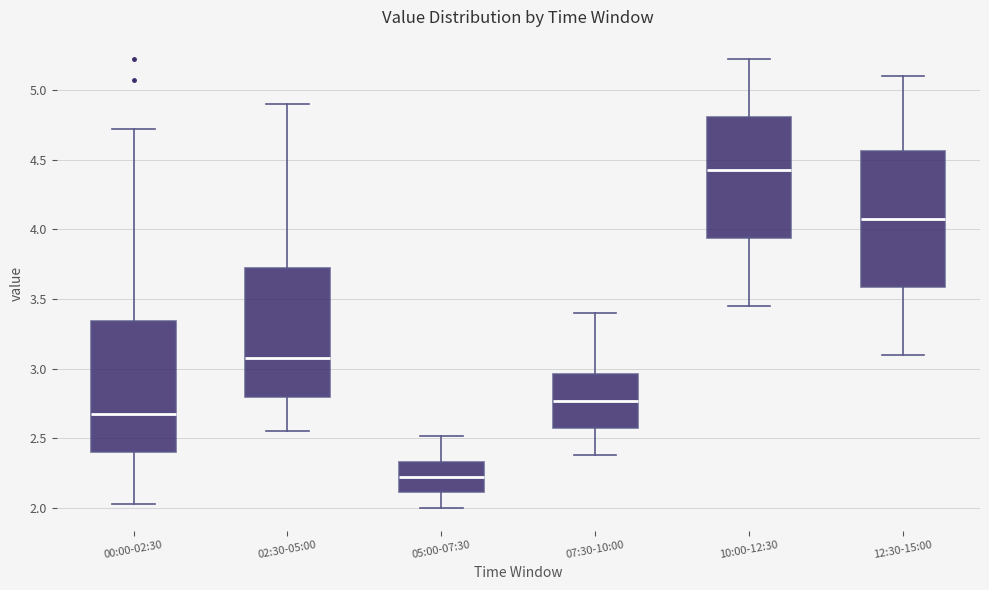

Where does the upper whisker of the box for 02:30-05:00 end on the y-axis? The values are not printed on the chart, so give them approximately, as read against the axis.

4.90